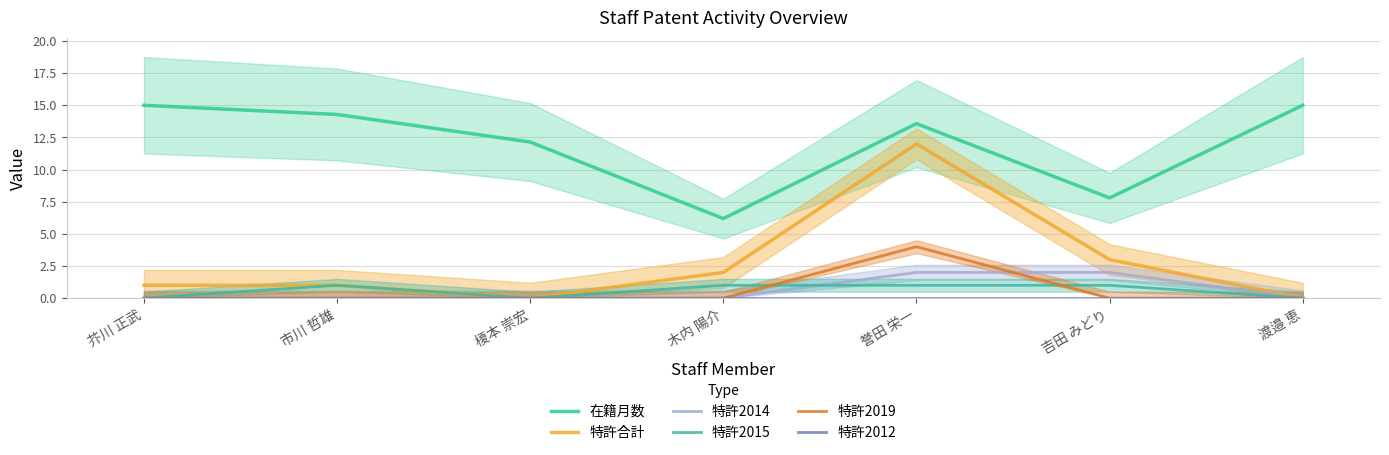

What is the difference between the second highest and second lowest values in the 特許2015 series?

1.0